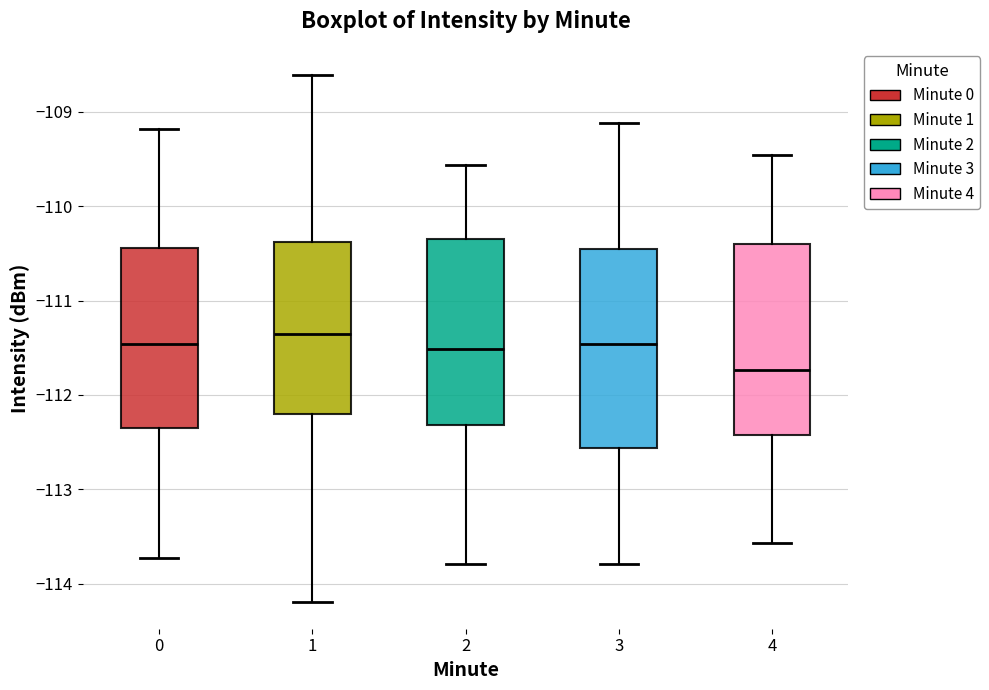

Reading left to right, transcribe this box plot: for each box, give where its median line is, the range the box spans, and where its two whiskers end, as read against the y-axis. The values are not printed on the chart, so give them approximately, as read against the axis.

0: median -111.5, box -112.4 to -110.4, whiskers -113.7 to -109.2
1: median -111.4, box -112.2 to -110.4, whiskers -114.2 to -108.6
2: median -111.5, box -112.3 to -110.3, whiskers -113.8 to -109.6
3: median -111.5, box -112.6 to -110.5, whiskers -113.8 to -109.1
4: median -111.7, box -112.4 to -110.4, whiskers -113.6 to -109.5